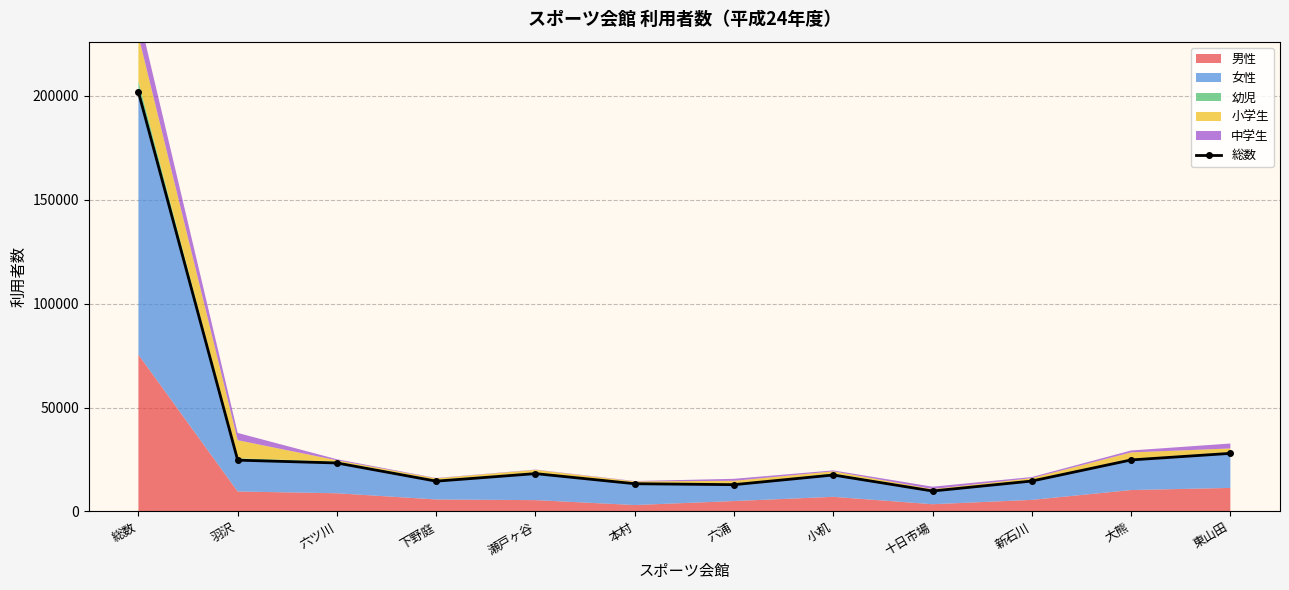

What position from the right is 六浦?

6